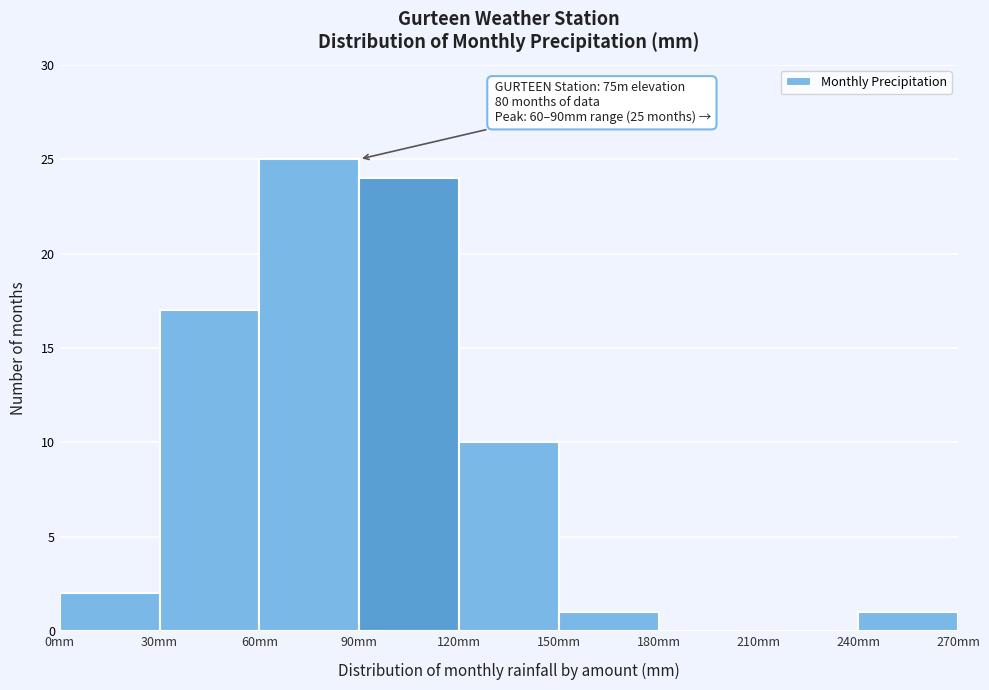

Which range on the x-axis has the tallest bar?

60 to 90